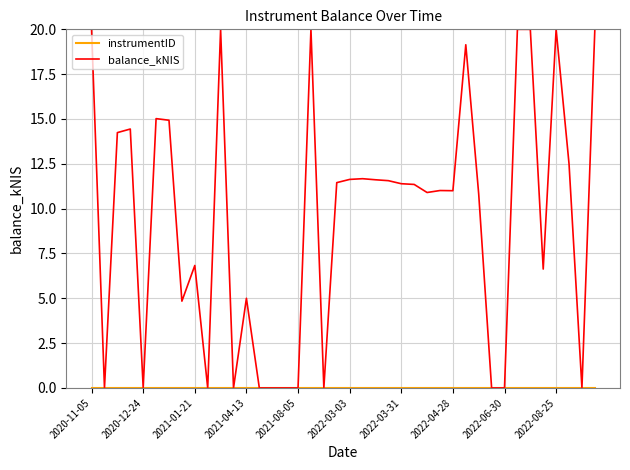

What is the highest value of the balance_kNIS series?

20.0